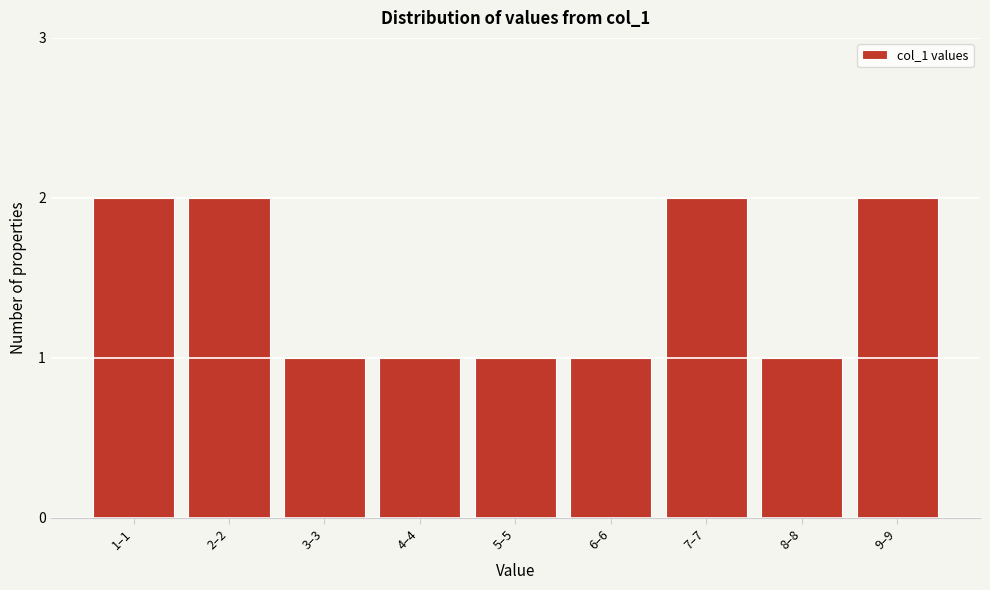

Reading right to left, extract all data points from this chart.

9–9=2	8–8=1	7–7=2	6–6=1	5–5=1	4–4=1	3–3=1	2–2=2	1–1=2